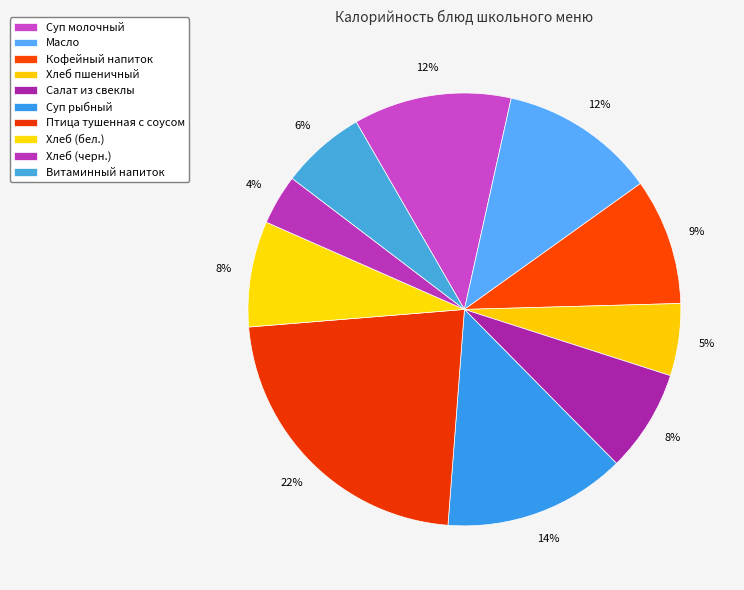

How many slices are in this pie chart?

10